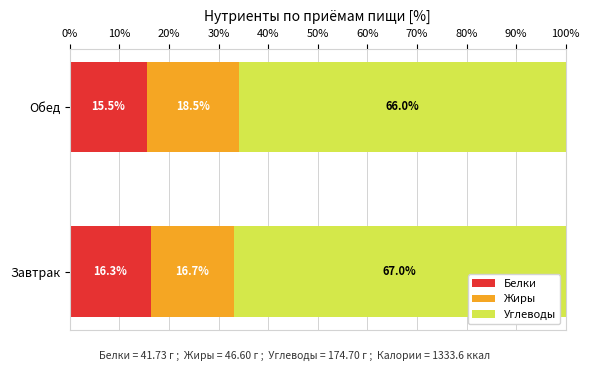

At which label does Белки reach its peak?

Завтрак